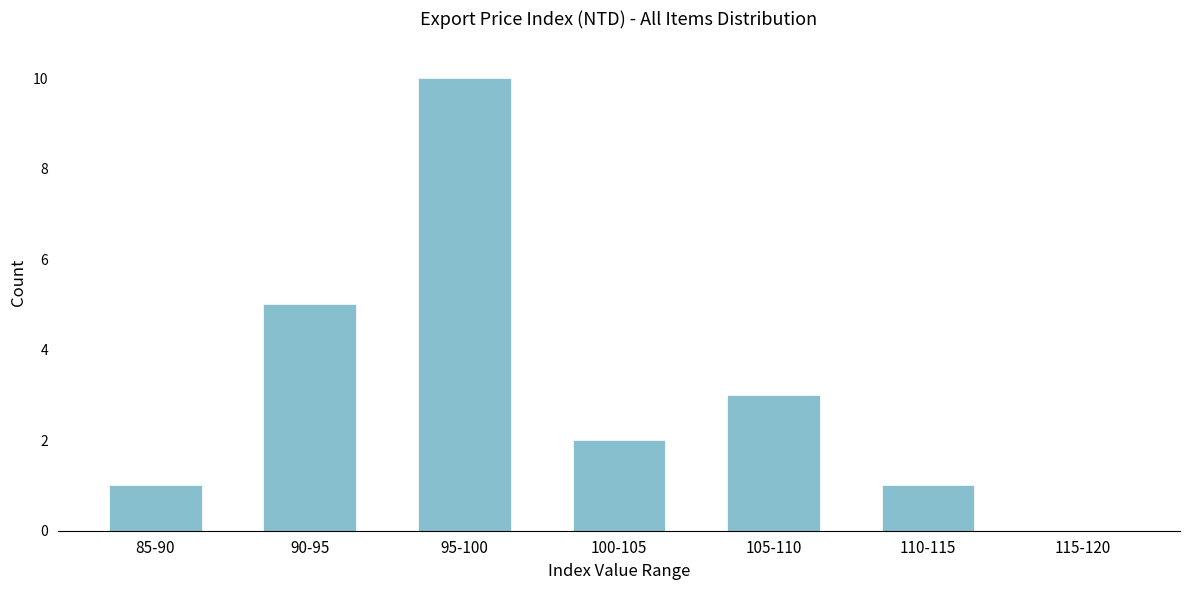

Reading right to left, transcribe all the data shown in this chart.

115-120=0	110-115=1	105-110=3	100-105=2	95-100=10	90-95=5	85-90=1